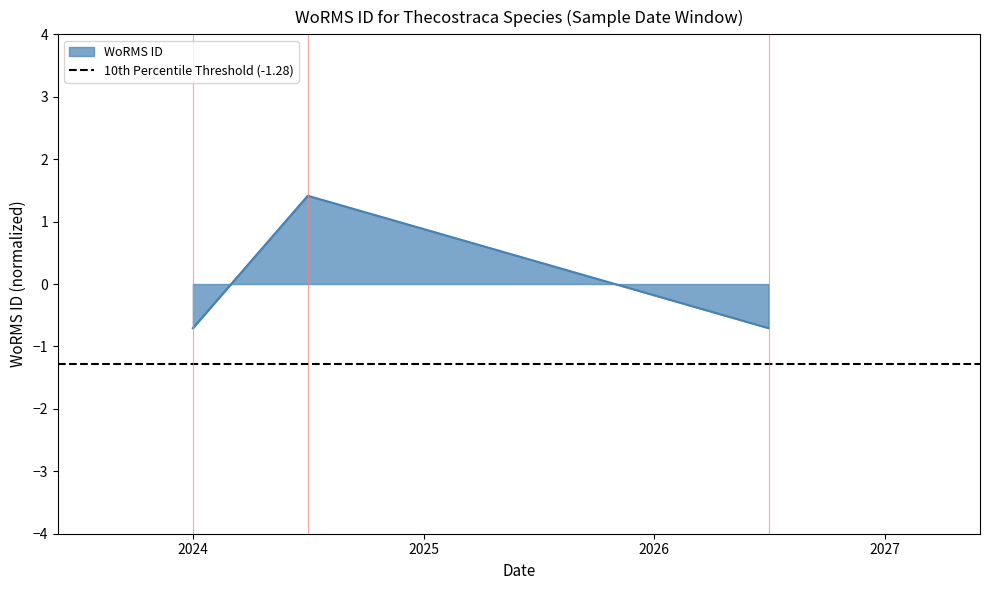

Does the chart have visible grid lines?

No